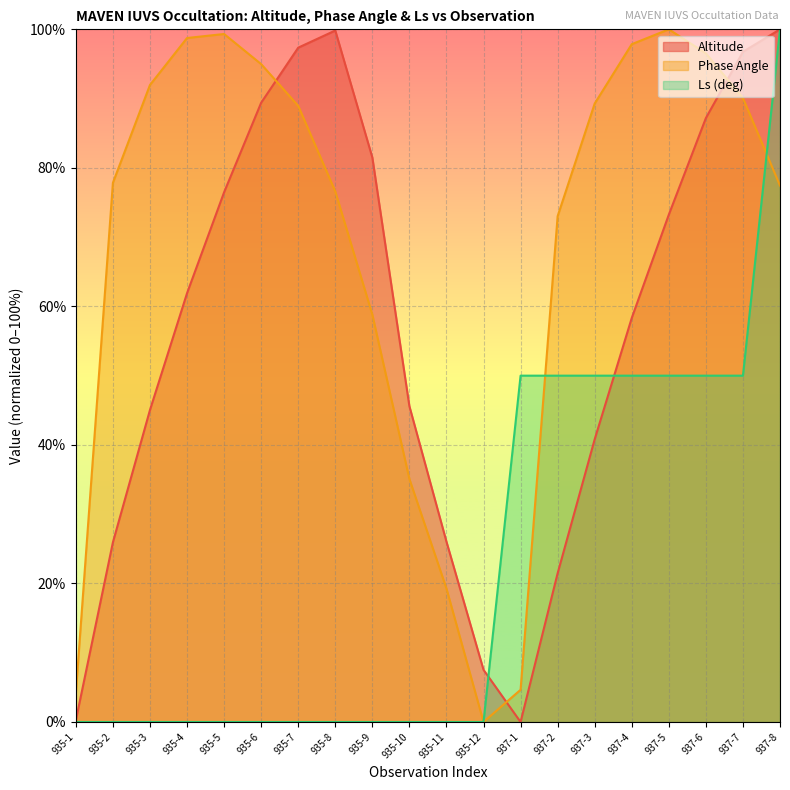

Is it true that Altitude equals 132.1 at 937-7?

False